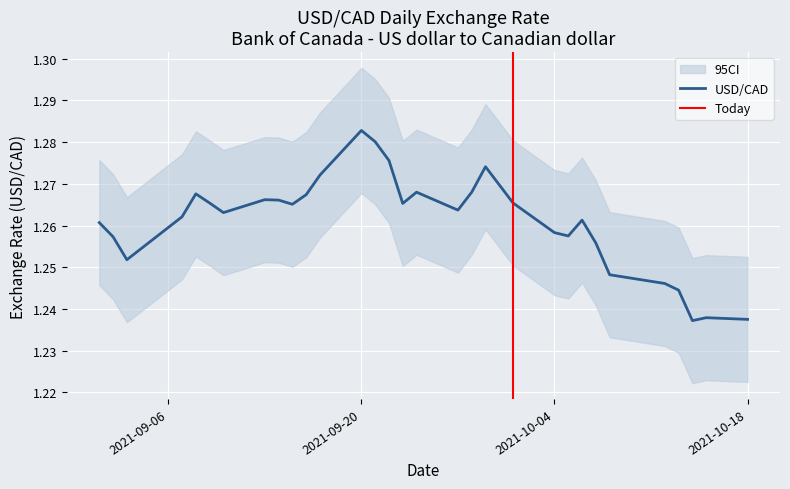

How many lines are shown in the chart?

1